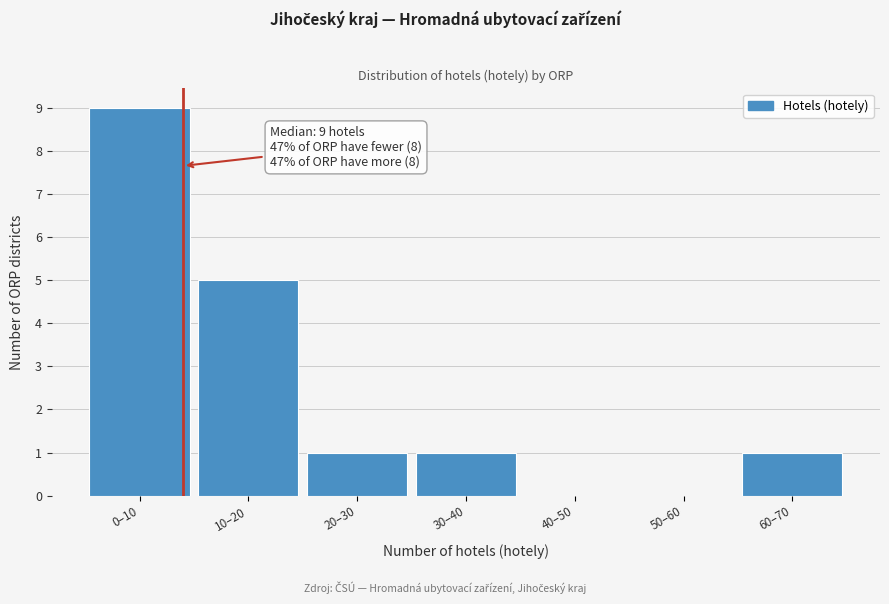

Reading left to right, what are all the values shown in this chart?

0–10=9	10–20=5	20–30=1	30–40=1	40–50=0	50–60=0	60–70=1